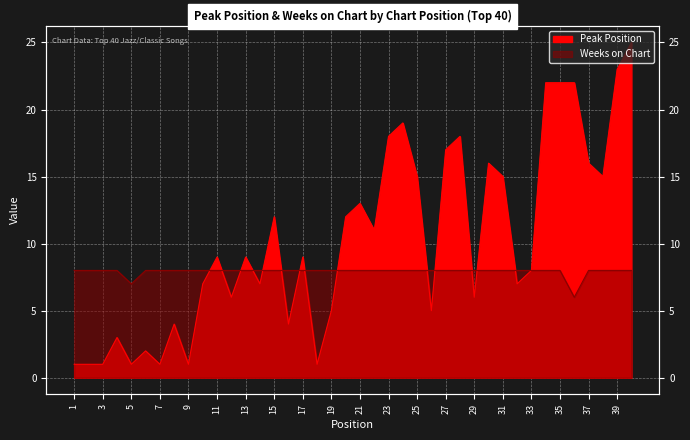

What is the difference between the highest and lowest values at 14?

1